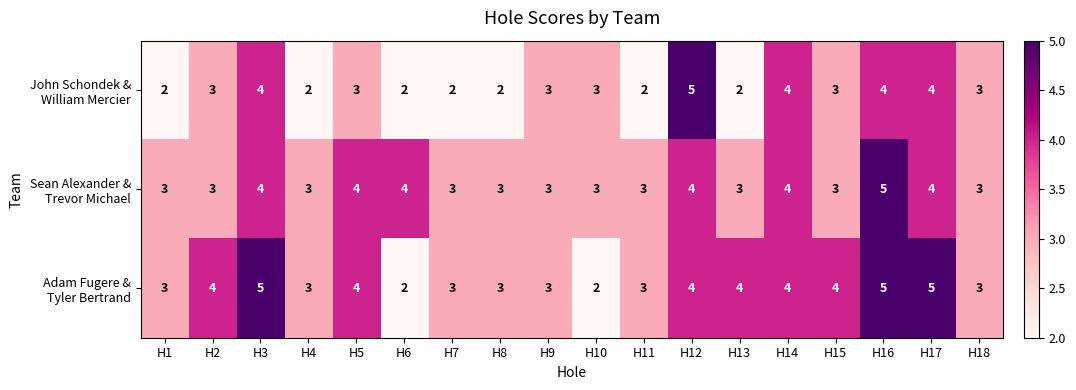

What is the greatest value displayed?

5